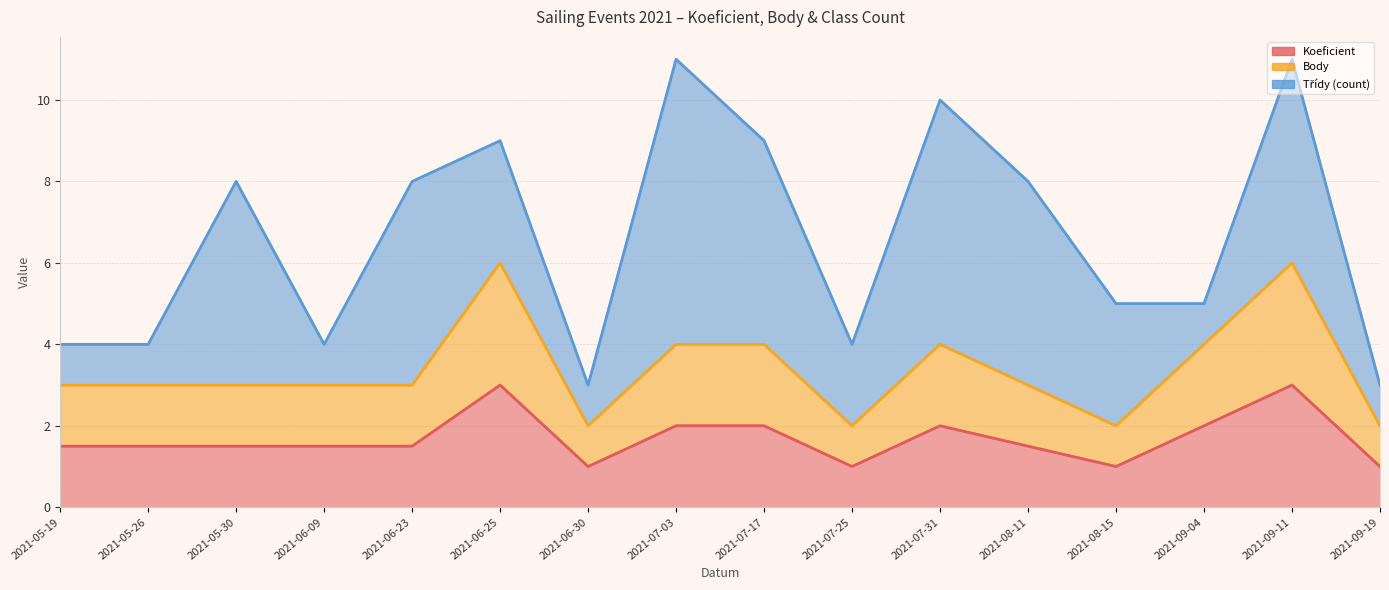

The value of Koeficient at 2021-08-15 is 1.5. True or false?

False